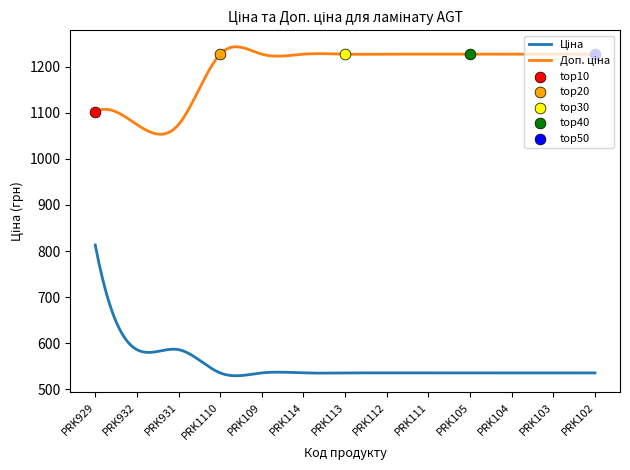

Which series has the largest Y range (max minus min)?

Ціна